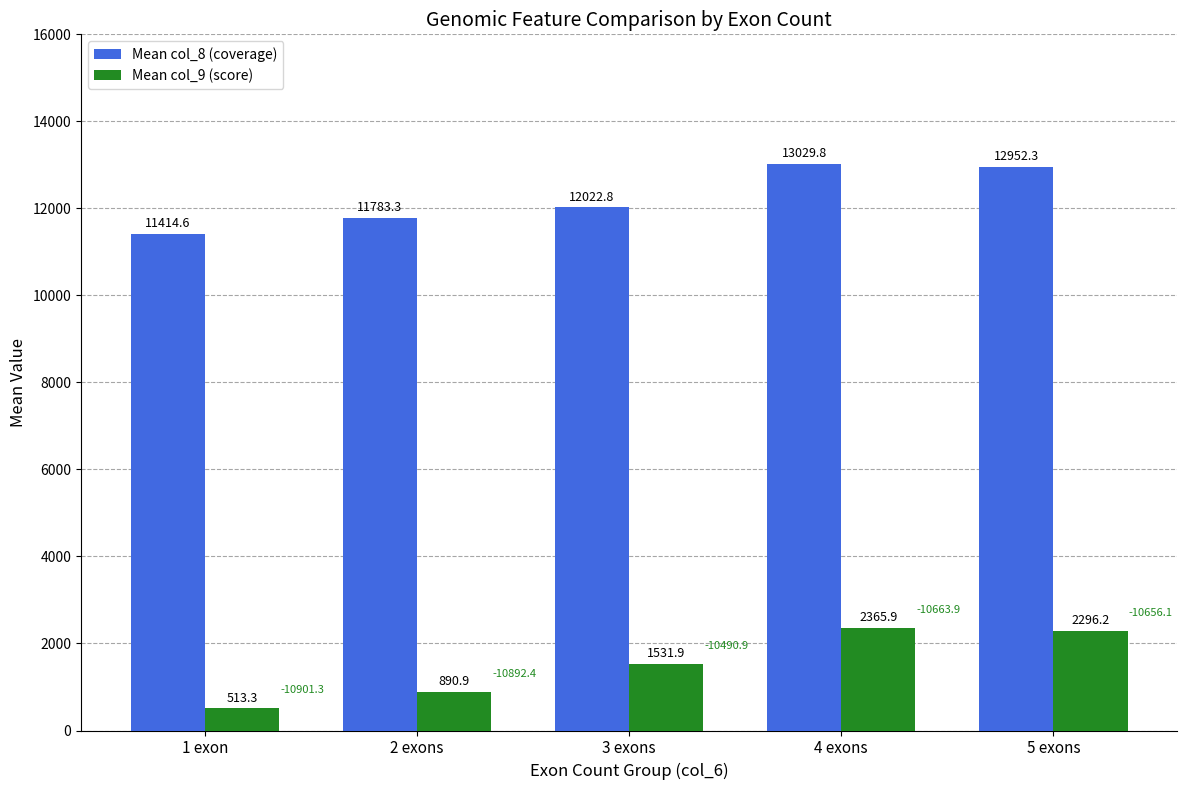

What value does the Mean col_9 (score) series have at 2 exons?

890.9